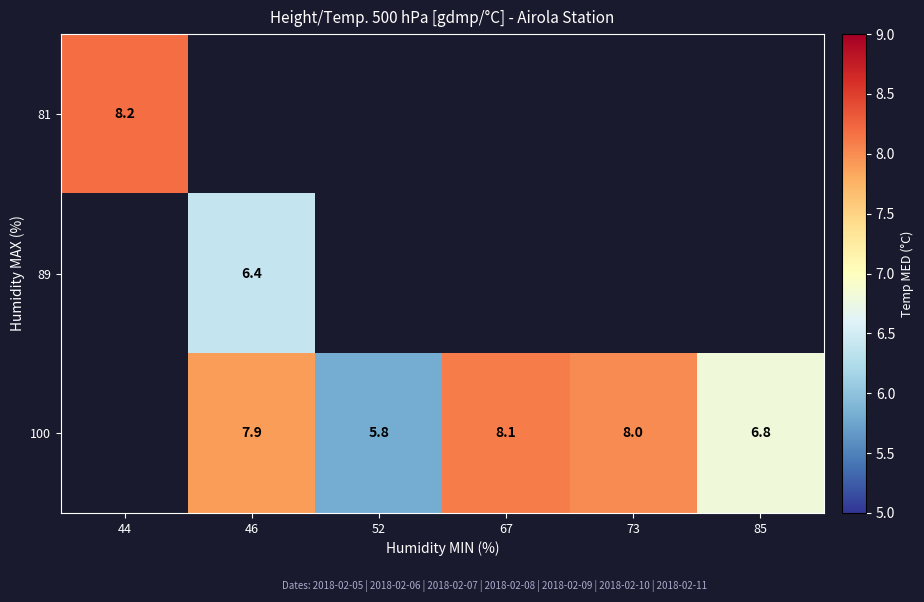

What is the difference between the 100 values at 73 and 85?

1.2